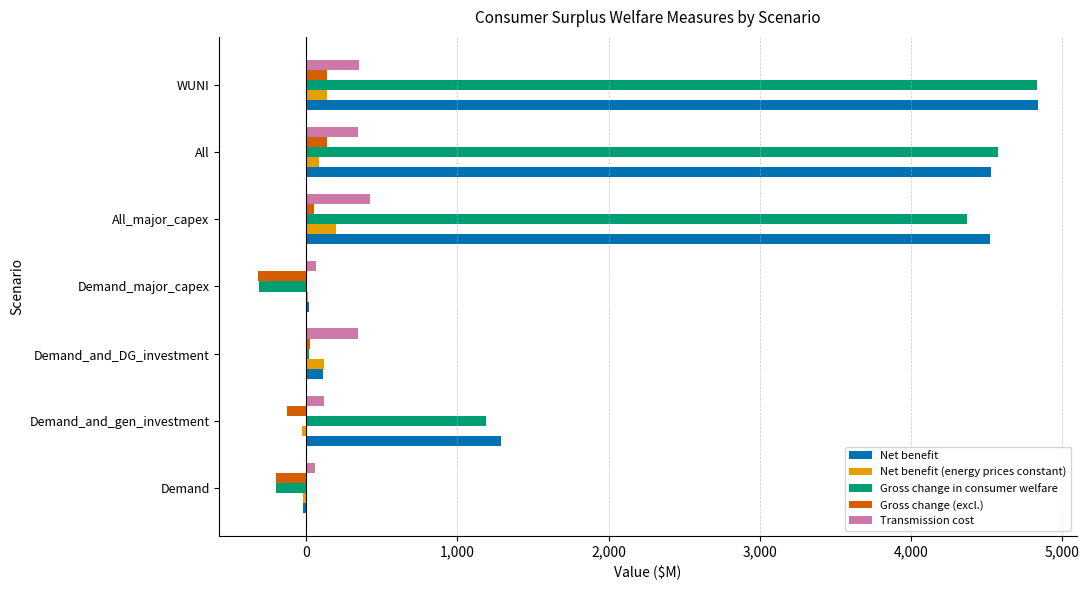

At which category is the sum across all series the highest?

WUNI